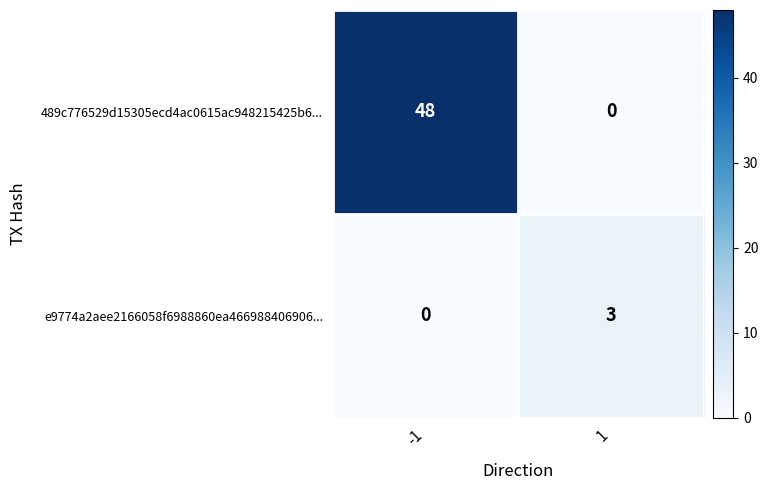

What is the sum of the 489c776529d15305ecd4ac0615ac948215425b6... values at -1 and 1?

48